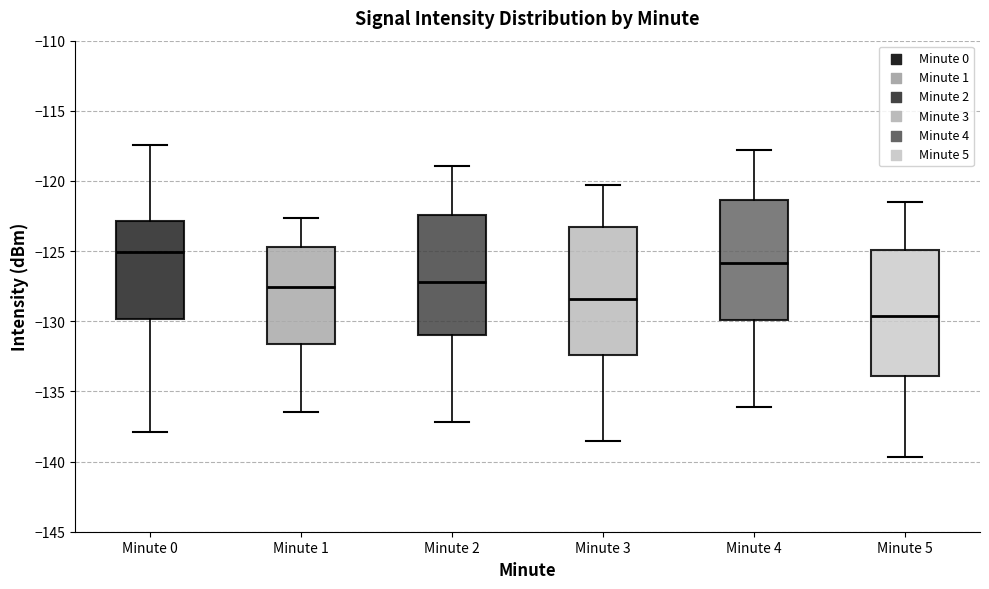

Where does the median line of the box for Minute 4 sit on the y-axis? The values are not printed on the chart, so give them approximately, as read against the axis.

-126.0